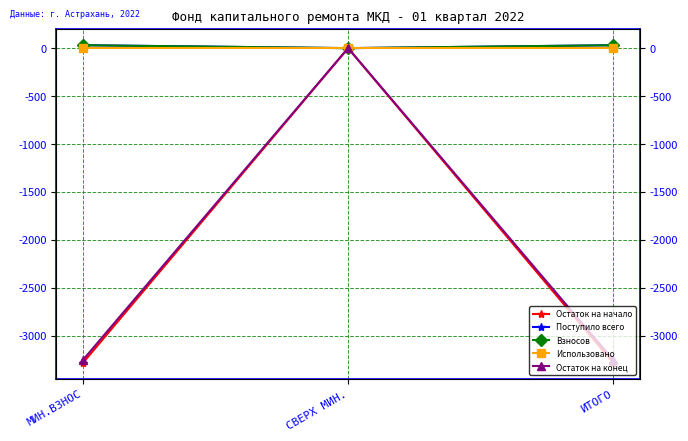

Between ИТОГО and МИН.ВЗНОС, which is larger?

ИТОГО